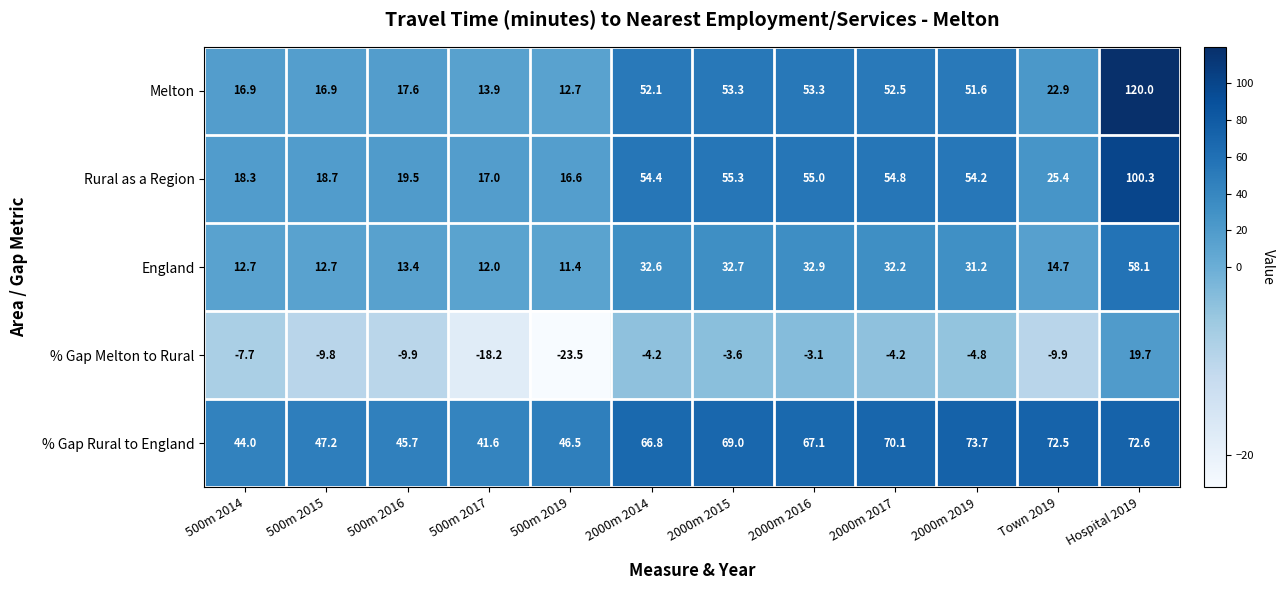

Where does the Rural as a Region series first go above 54?

2000m 2014